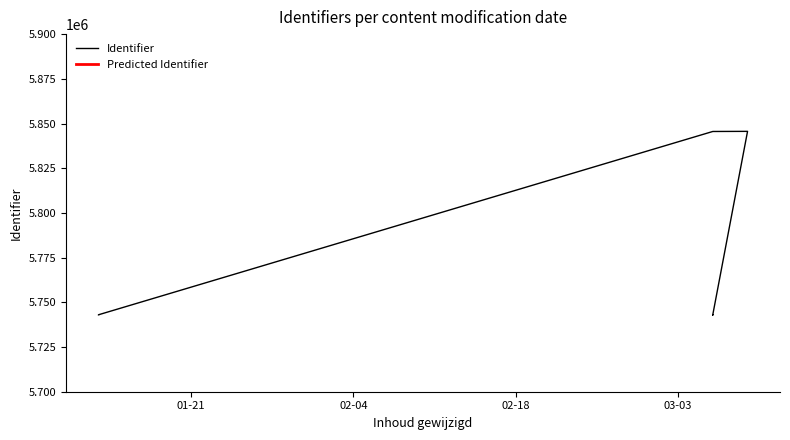

At which category does the data reach its first local valley?

2020-03-06